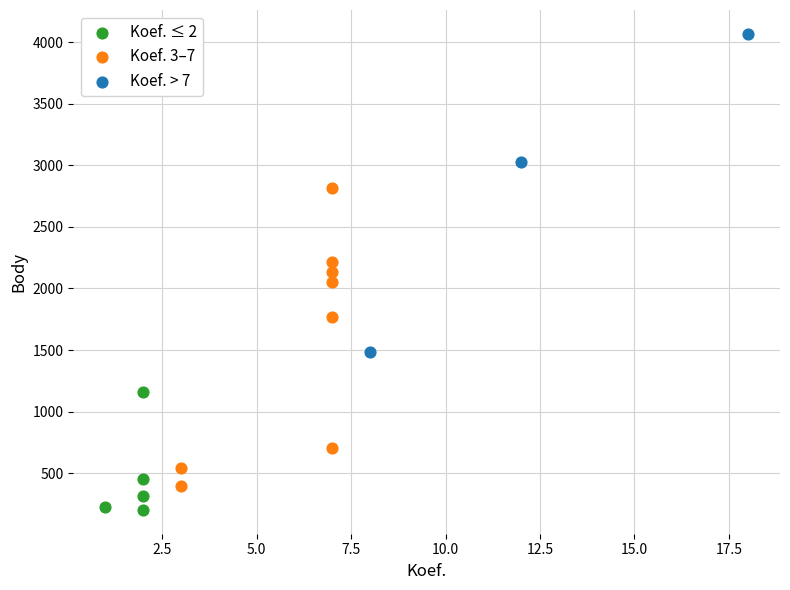

Which series has the widest spread of Y values?

Koef. > 7